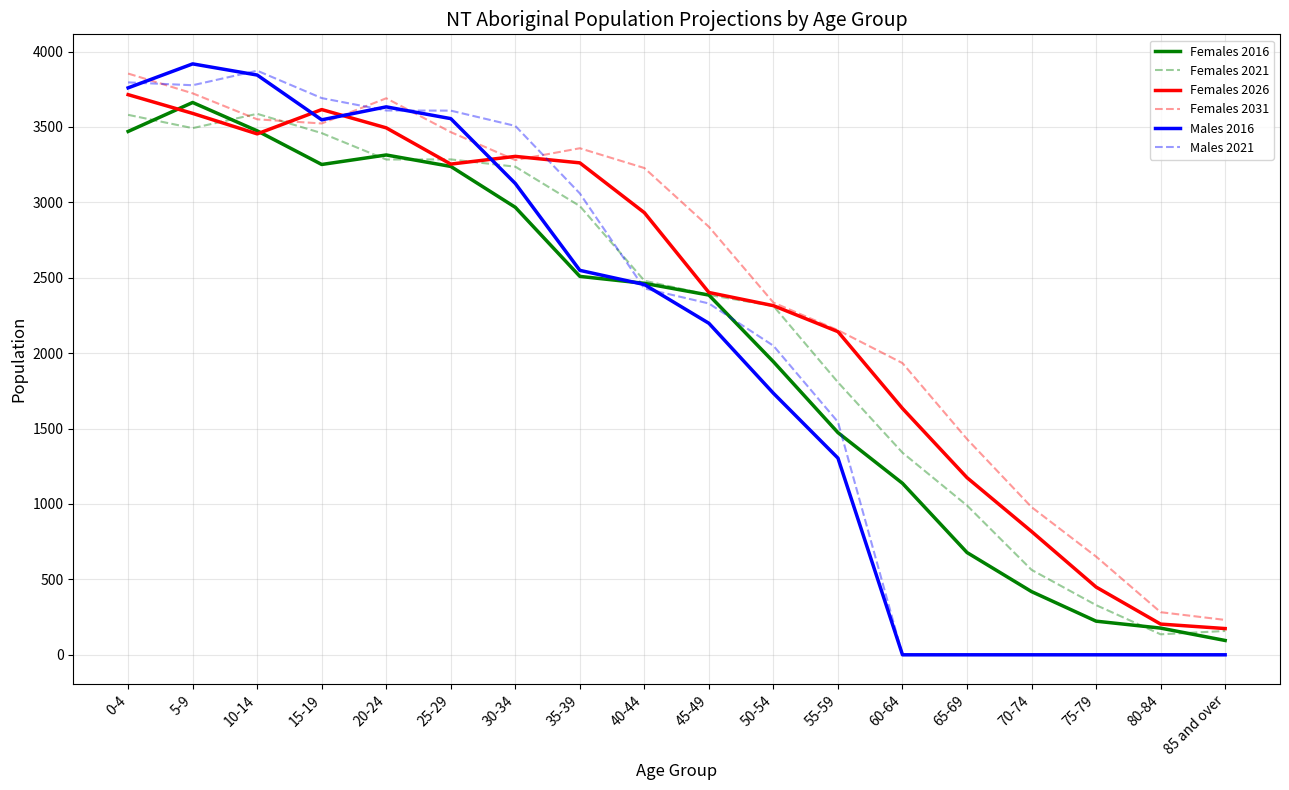

Which category has the highest value in the Females 2016 series?

5-9